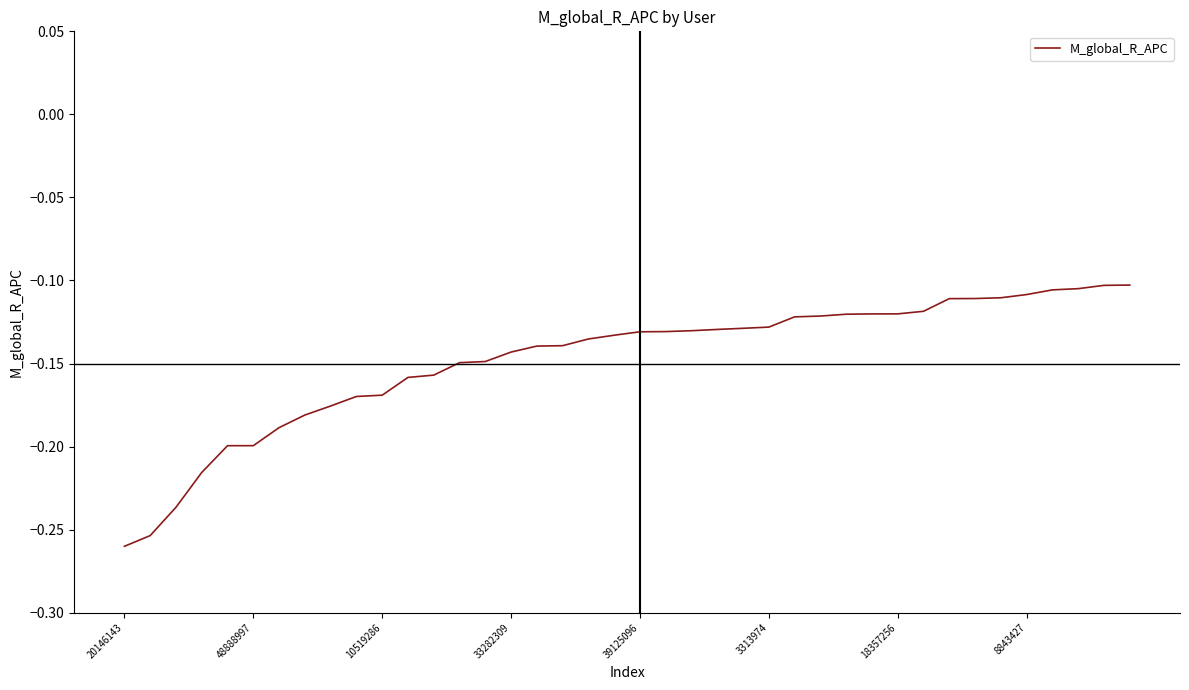

The value at 39125096 is -0.2. True or false?

False